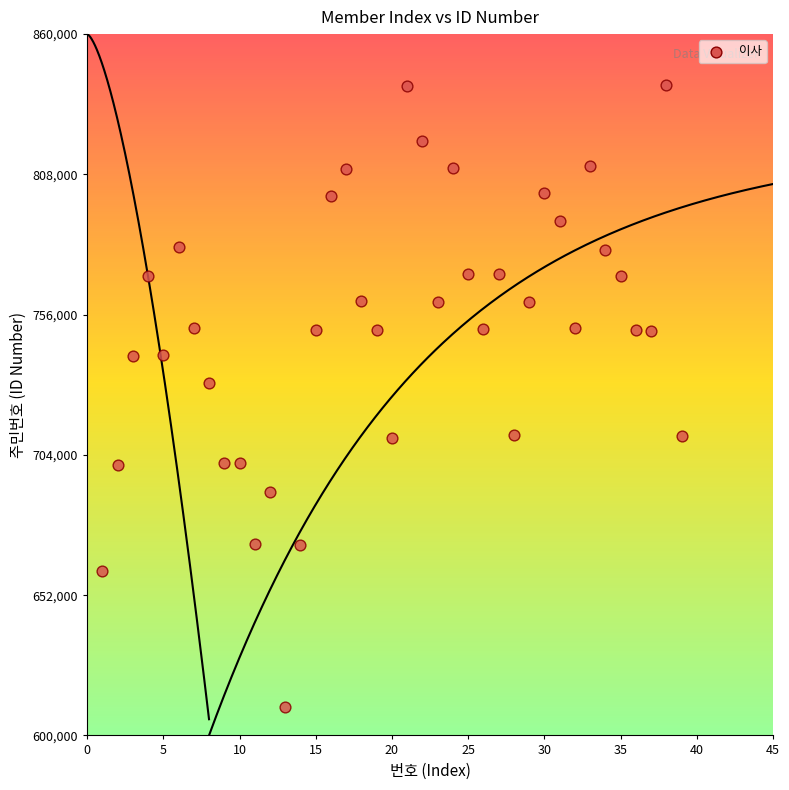

What Y value in the scatter plot is closest to 725861?

730801